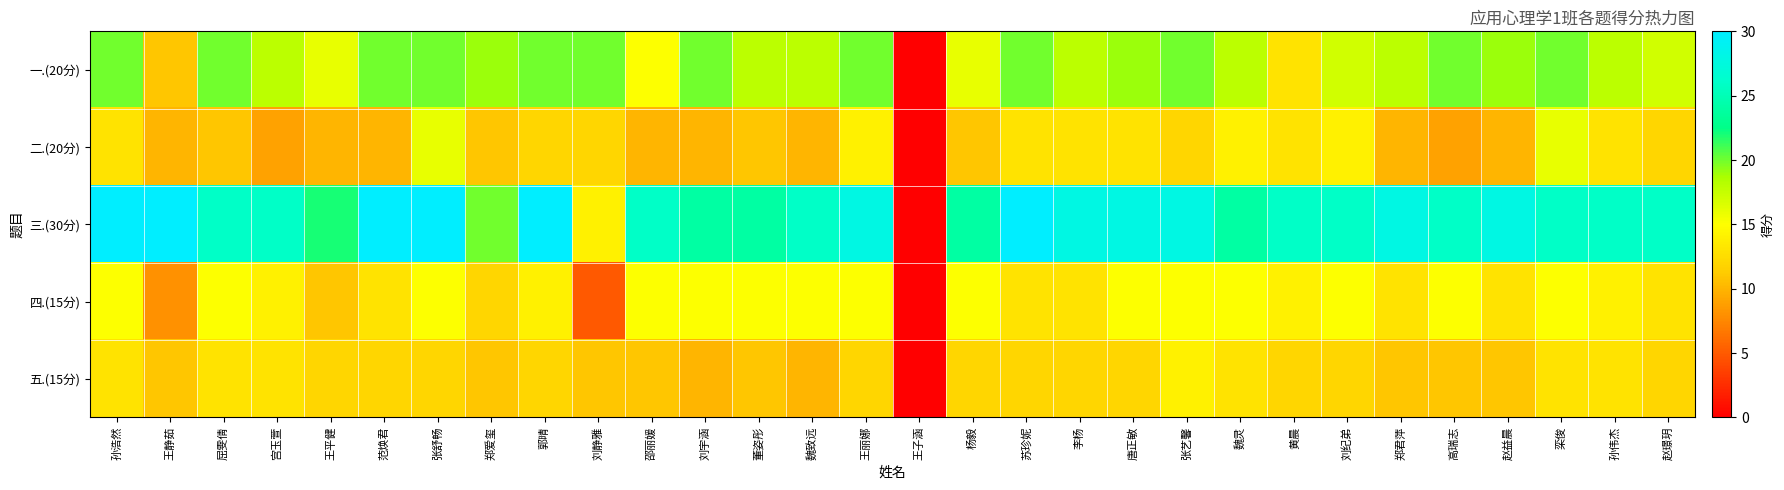

Reading right to left, list all the values displayed in this chart.

一.(20分): 赵璟玥=17	孙伟杰=18	栾俊=20	赵益晨=19	高瑞志=20	郑君萍=18	刘纪弟=17	黄晨=13	魏灵=18	张艺馨=20	唐正敏=19	李杨=18	苏珍妮=20	杨毅=16	王子涵=0	王丽娜=20	魏致远=18	董姿彤=18	刘宇涵=20	邵丽媛=15	刘静雅=20	郭晴=20	郑爱玺=19	张舒畅=20	范焕君=20	王平健=16	宫玉萱=18	屈雯倩=20	王静茹=11	孙浩然=20
二.(20分): 赵璟玥=12	孙伟杰=13	栾俊=16	赵益晨=10	高瑞志=9	郑君萍=10	刘纪弟=14	黄晨=13	魏灵=14	张艺馨=12	唐正敏=13	李杨=13	苏珍妮=13	杨毅=11	王子涵=0	王丽娜=14	魏致远=10	董姿彤=11	刘宇涵=10	邵丽媛=10	刘静雅=12	郭晴=12	郑爱玺=11	张舒畅=16	范焕君=10	王平健=10	宫玉萱=9	屈雯倩=11	王静茹=10	孙浩然=13
三.(30分): 赵璟玥=26	孙伟杰=26	栾俊=26	赵益晨=28	高瑞志=26	郑君萍=28	刘纪弟=26	黄晨=26	魏灵=24	张艺馨=28	唐正敏=28	李杨=28	苏珍妮=30	杨毅=24	王子涵=0	王丽娜=28	魏致远=26	董姿彤=24	刘宇涵=24	邵丽媛=26	刘静雅=14	郭晴=30	郑爱玺=20	张舒畅=30	范焕君=30	王平健=22	宫玉萱=26	屈雯倩=26	王静茹=30	孙浩然=30
四.(15分): 赵璟玥=13	孙伟杰=14	栾俊=15	赵益晨=13	高瑞志=15	郑君萍=13	刘纪弟=15	黄晨=14	魏灵=15	张艺馨=15	唐正敏=15	李杨=13	苏珍妮=13	杨毅=15	王子涵=0	王丽娜=15	魏致远=15	董姿彤=15	刘宇涵=15	邵丽媛=15	刘静雅=5	郭晴=14	郑爱玺=12	张舒畅=15	范焕君=13	王平健=11	宫玉萱=14	屈雯倩=15	王静茹=8	孙浩然=15
五.(15分): 赵璟玥=12	孙伟杰=13	栾俊=13	赵益晨=11	高瑞志=11	郑君萍=11	刘纪弟=12	黄晨=12	魏灵=13	张艺馨=14	唐正敏=12	李杨=12	苏珍妮=12	杨毅=12	王子涵=0	王丽娜=12	魏致远=10	董姿彤=11	刘宇涵=10	邵丽媛=11	刘静雅=11	郭晴=12	郑爱玺=11	张舒畅=12	范焕君=12	王平健=12	宫玉萱=13	屈雯倩=13	王静茹=11	孙浩然=13